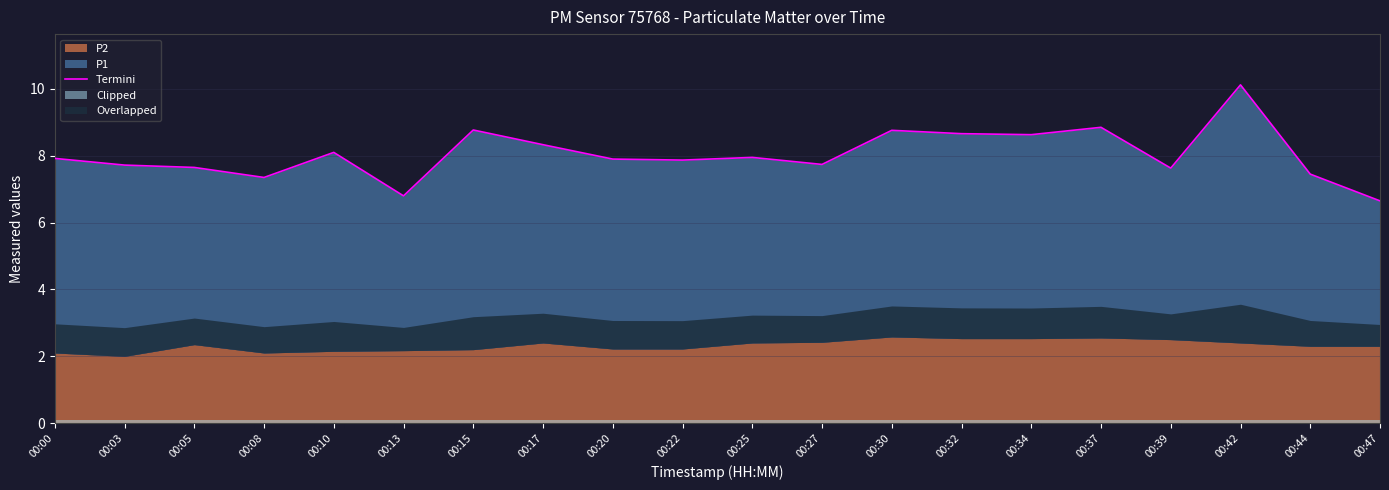

Rank the categories by value from highest to lowest.

00:42, 00:37, 00:15, 00:30, 00:32, 00:34, 00:17, 00:10, 00:25, 00:00, 00:20, 00:22, 00:27, 00:03, 00:05, 00:39, 00:44, 00:08, 00:13, 00:47